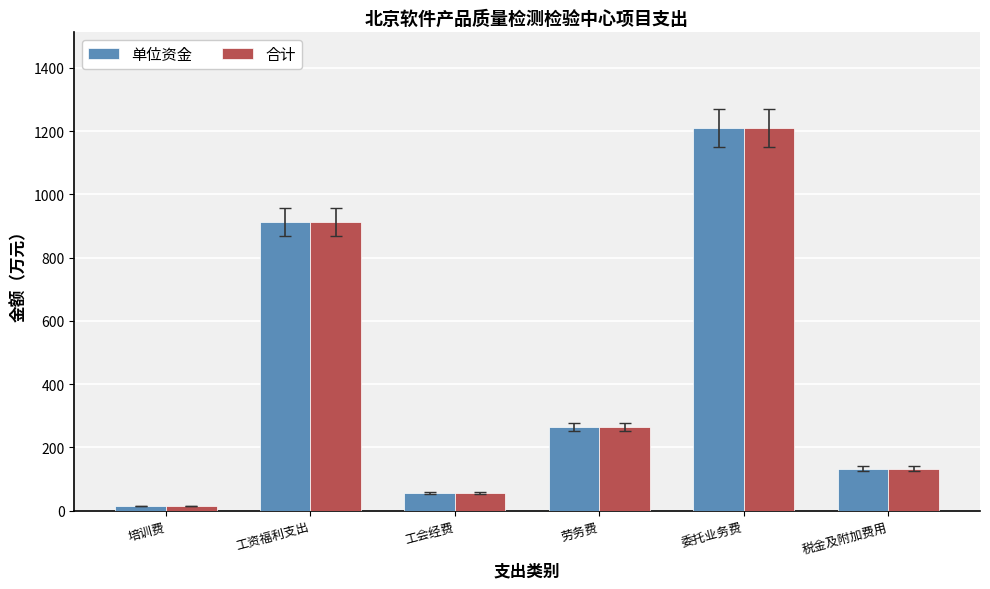

At which label does 单位资金 reach its minimum?

培训费